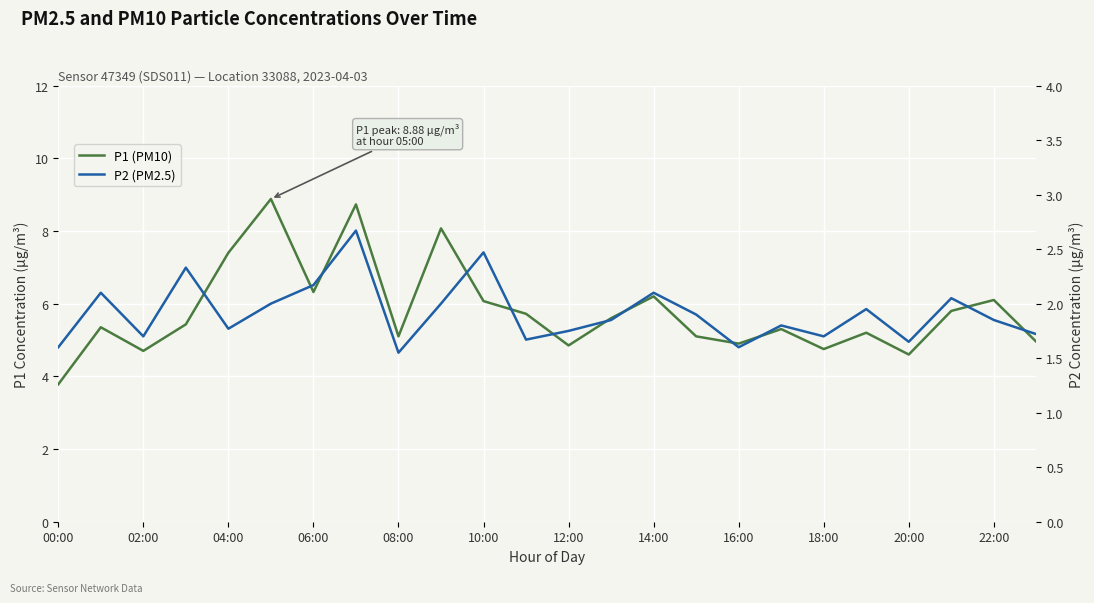

Which series has the widest spread of values?

P1 (PM10)